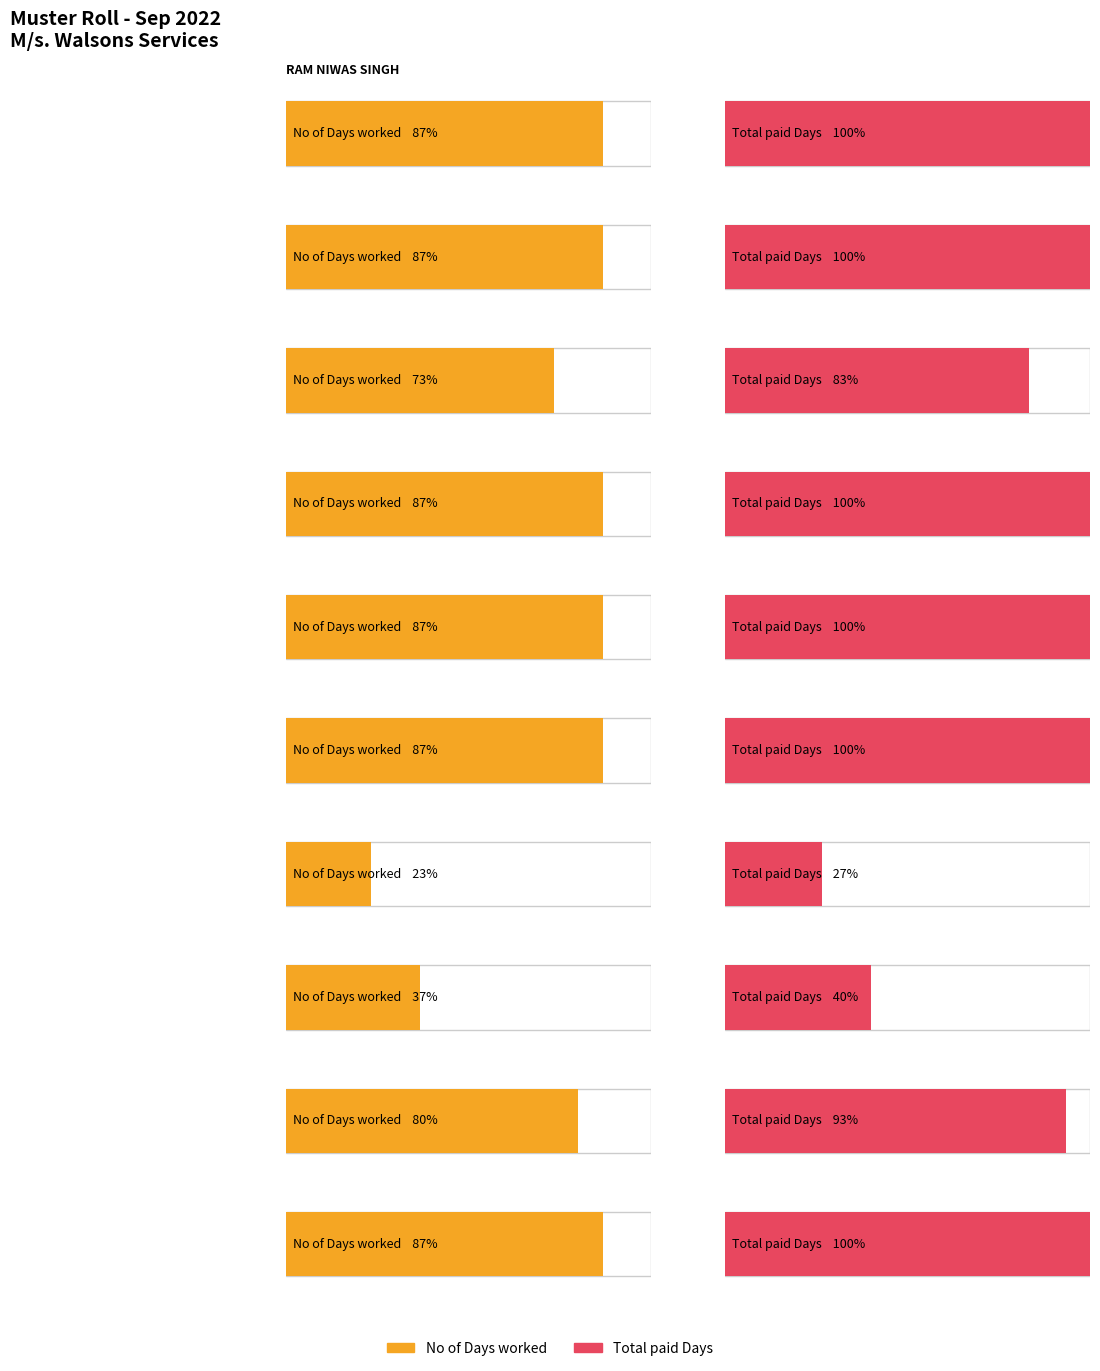

Which series has the largest total across all categories?

Total paid Days